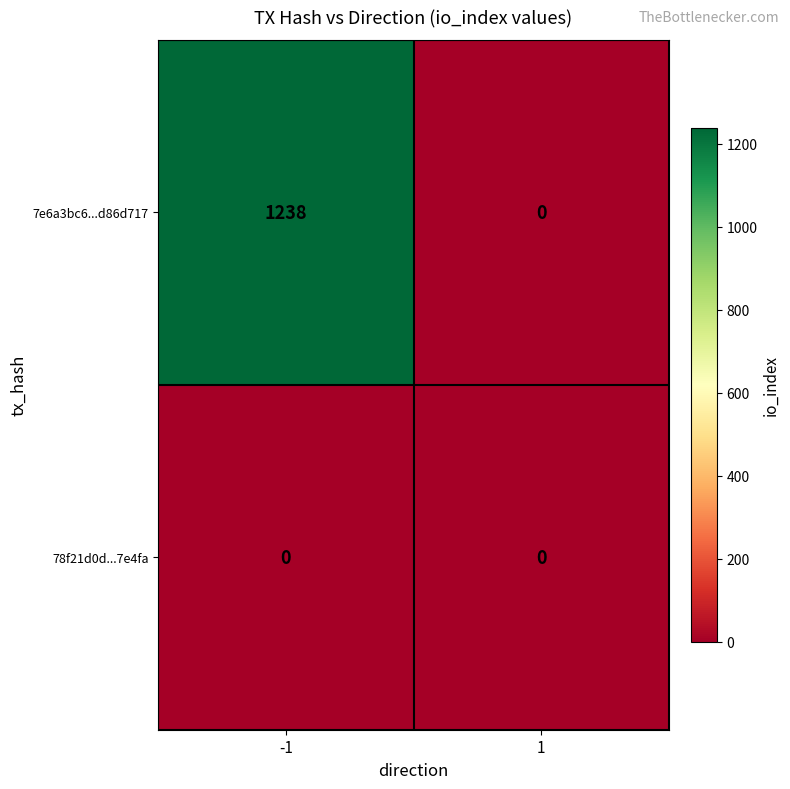

Is the value of 78f21d0d...7e4fa at -1 greater than the value of 7e6a3bc6...d86d717 at -1?

No